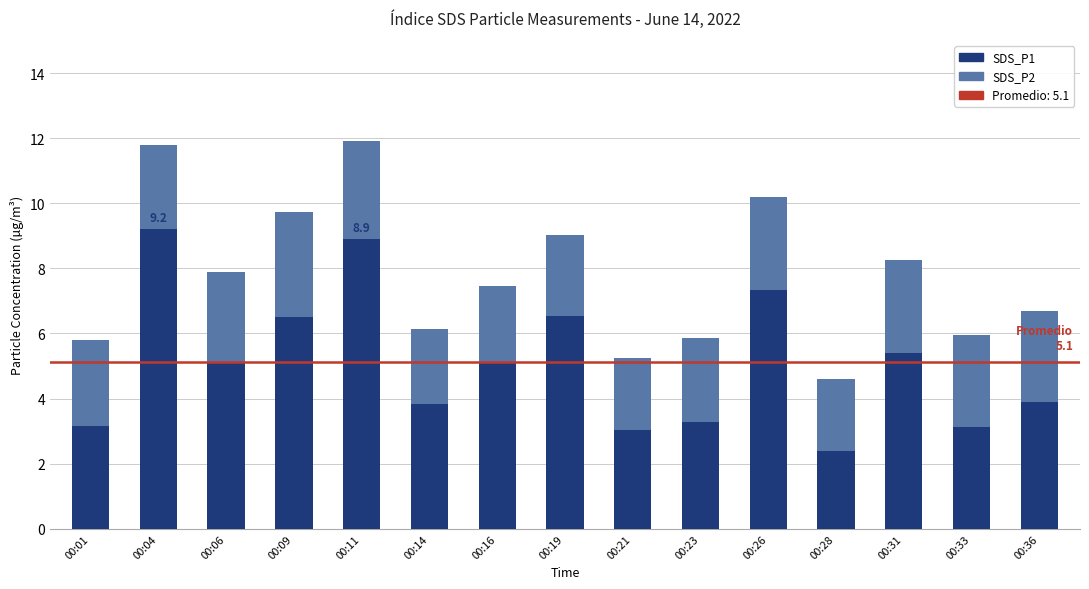

What is the minimum value for SDS_P1?

2.4